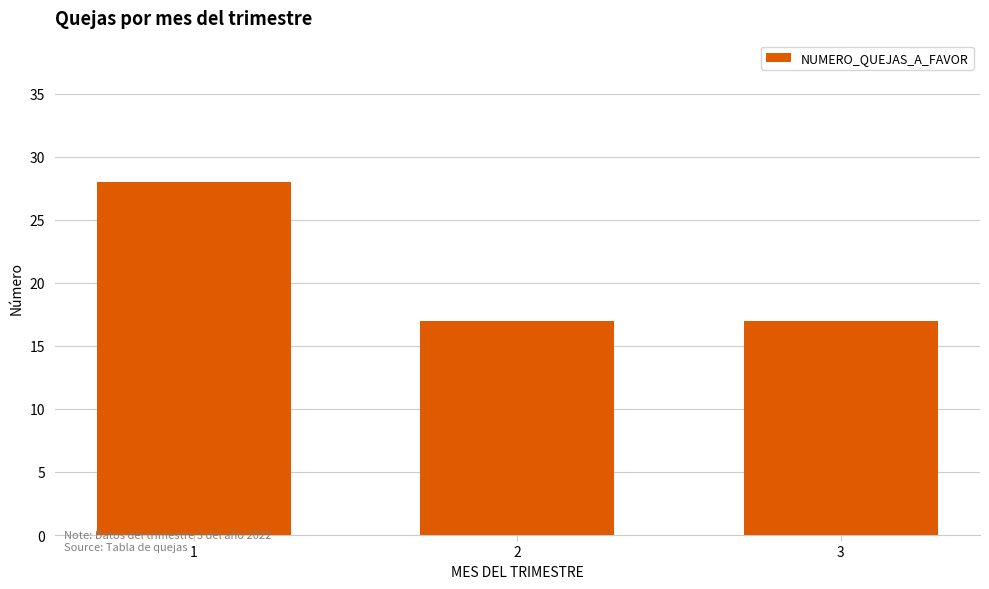

The value at 1 is 28. True or false?

True